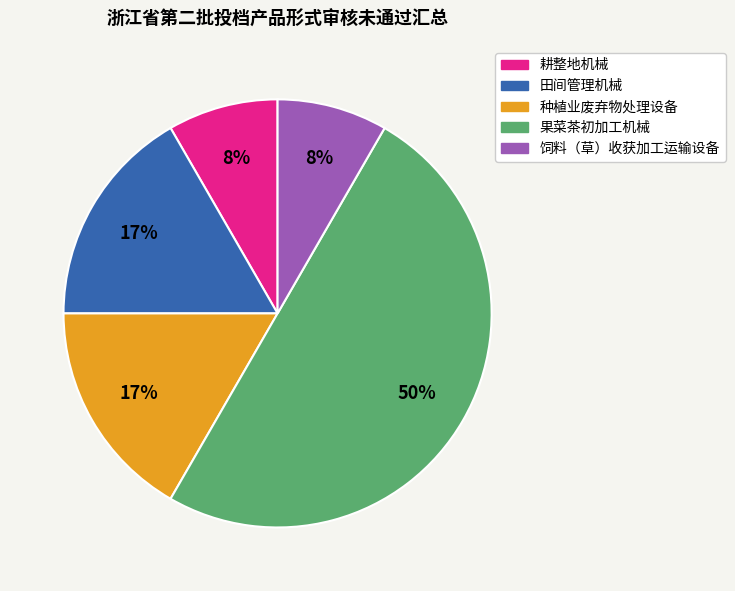

Is it true that 果菜茶初加工机械 is 44% of the pie?

False